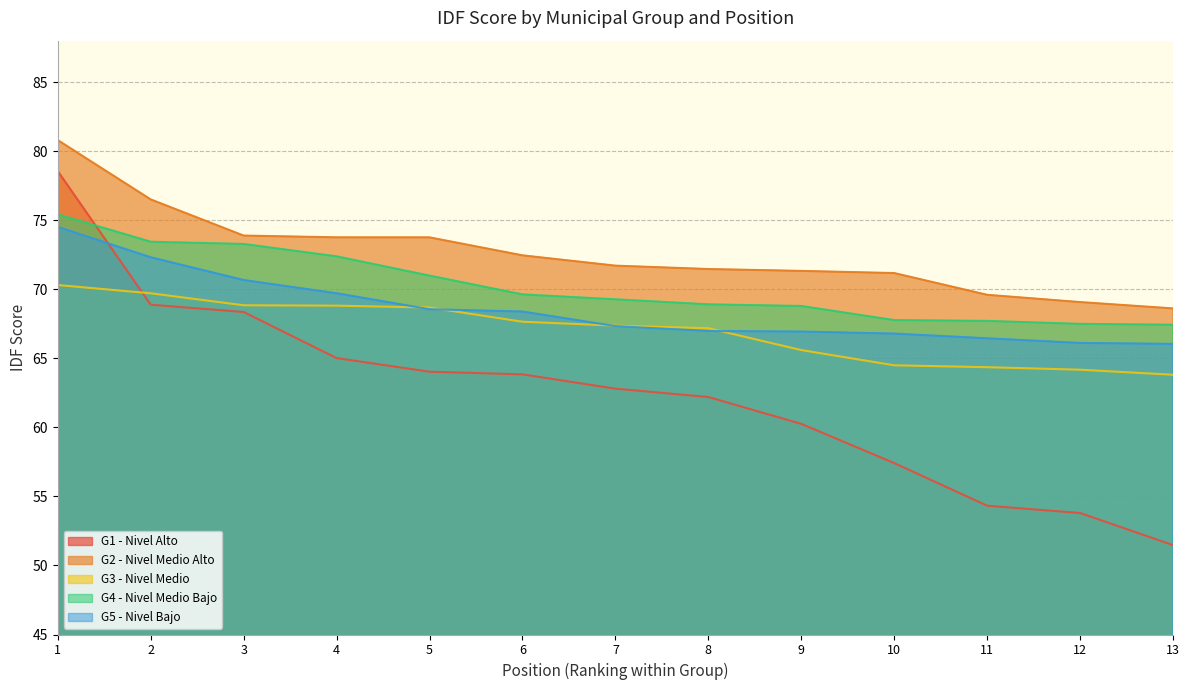

At which label does G5 - Nivel Bajo first exceed 67?

1